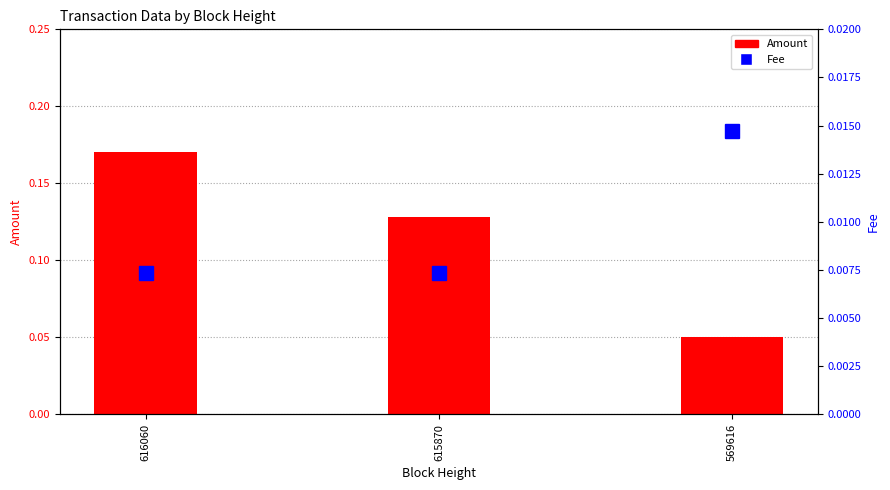

Reading left to right, what are all the values shown in this chart?

Amount: 0.2	0.1	0.1
Fee: 0.0	0.0	0.0